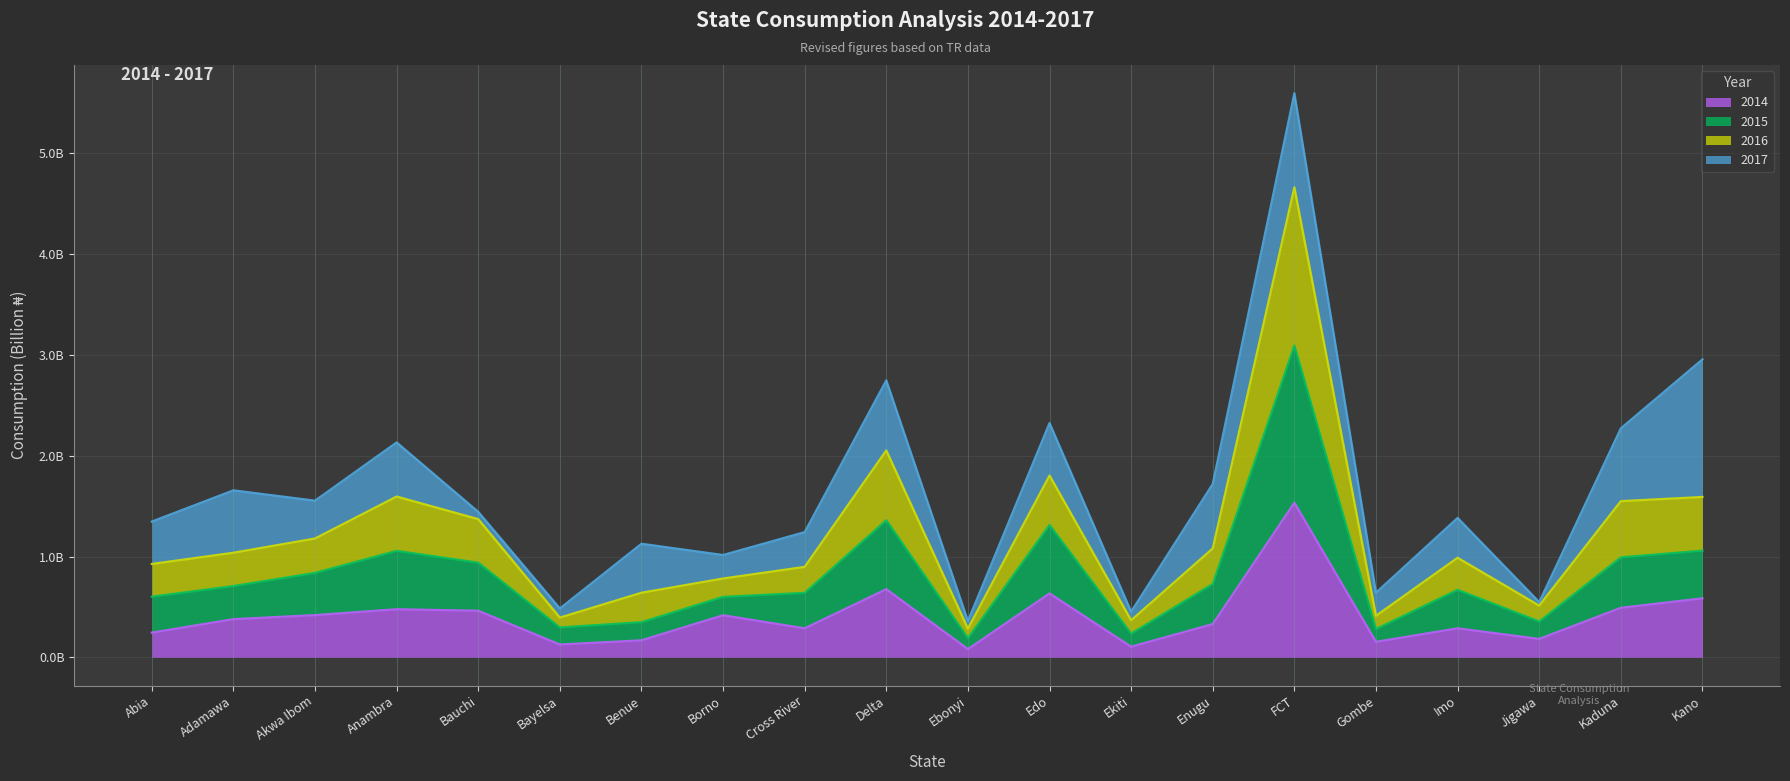

Is the value of 2015 at Kaduna greater than the value of 2016 at Gombe?

Yes